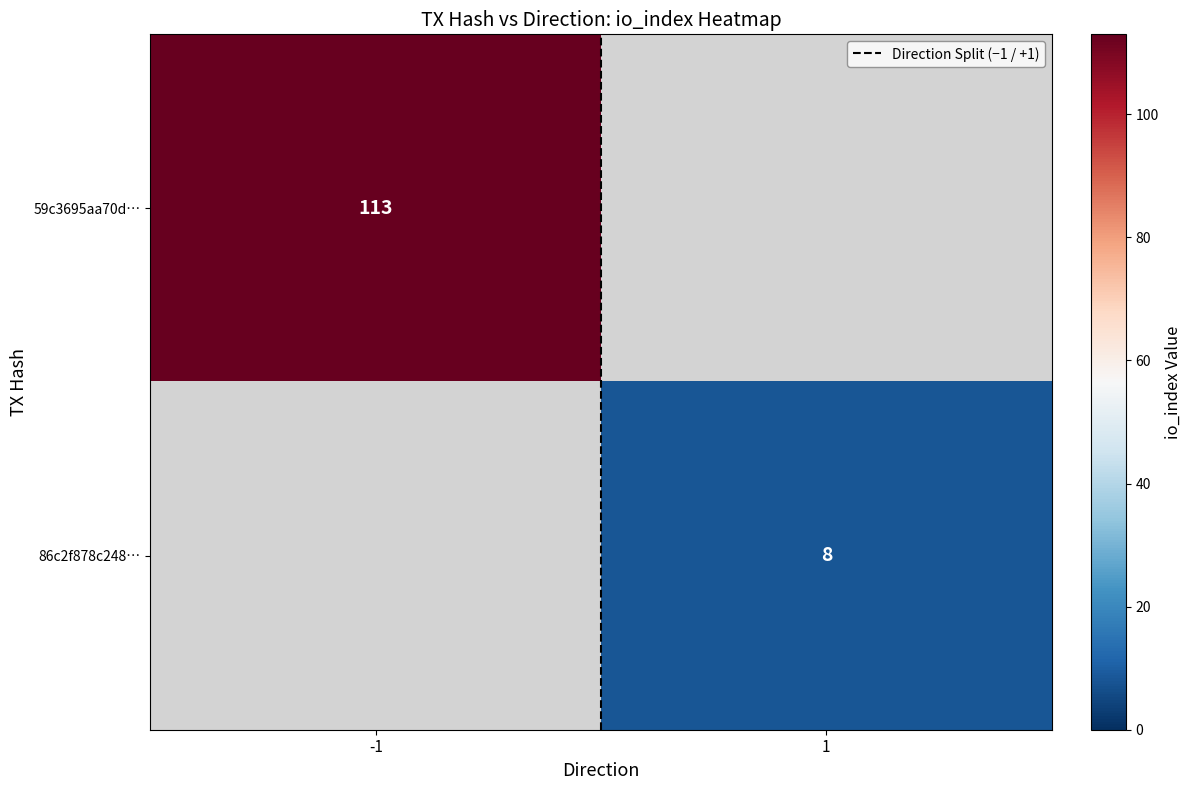

What is the highest value of the Direction Split (−1 / +1) series?

1.0